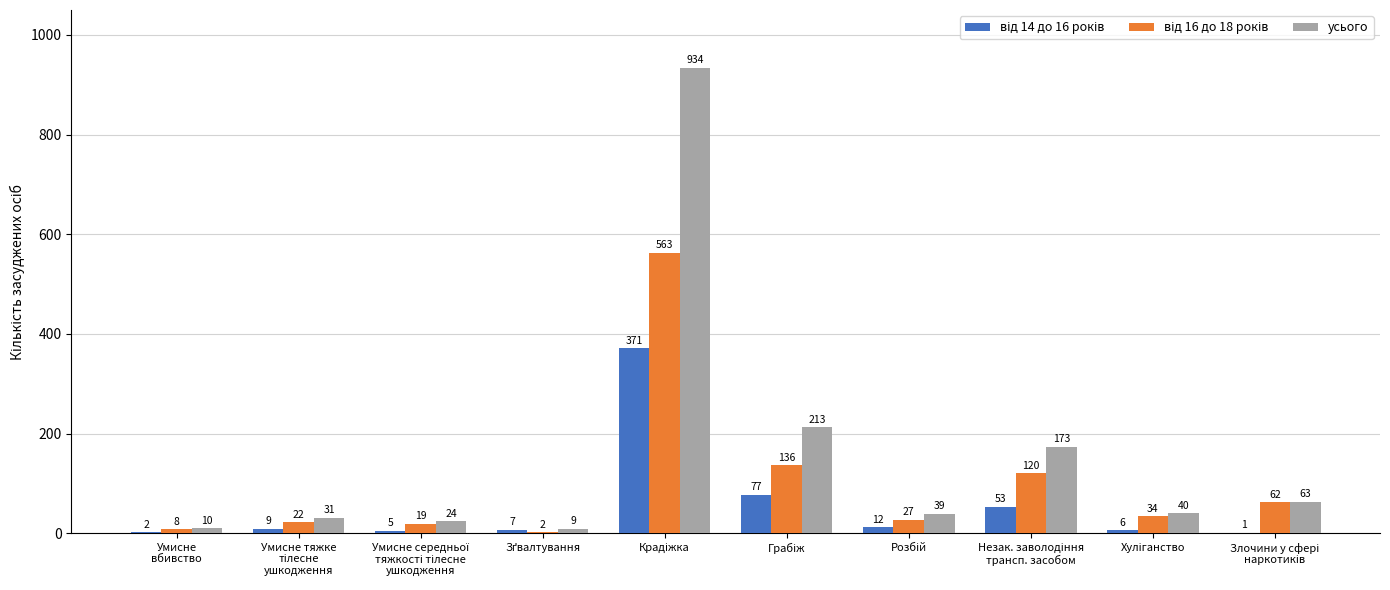

What is the sum of all усього values?

1536